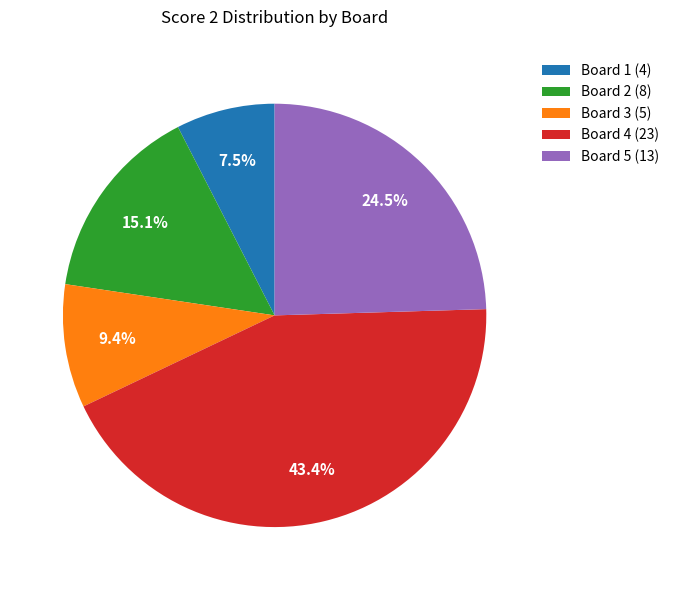

Is Board 2 the majority of the pie?

No